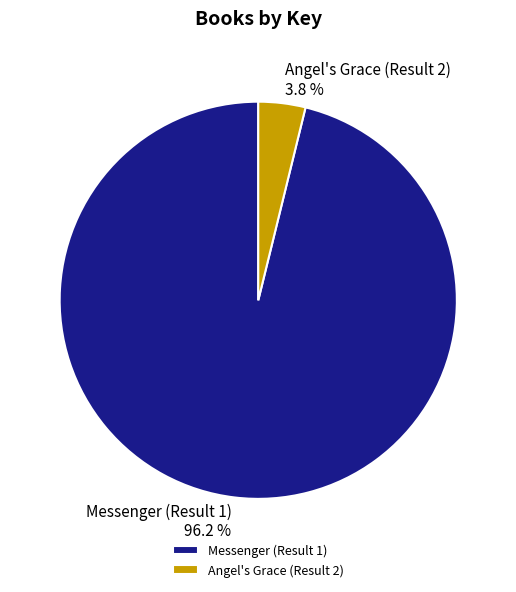

What percentage do Messenger (Result 1) and Angel's Grace (Result 2) together represent?

100.0%